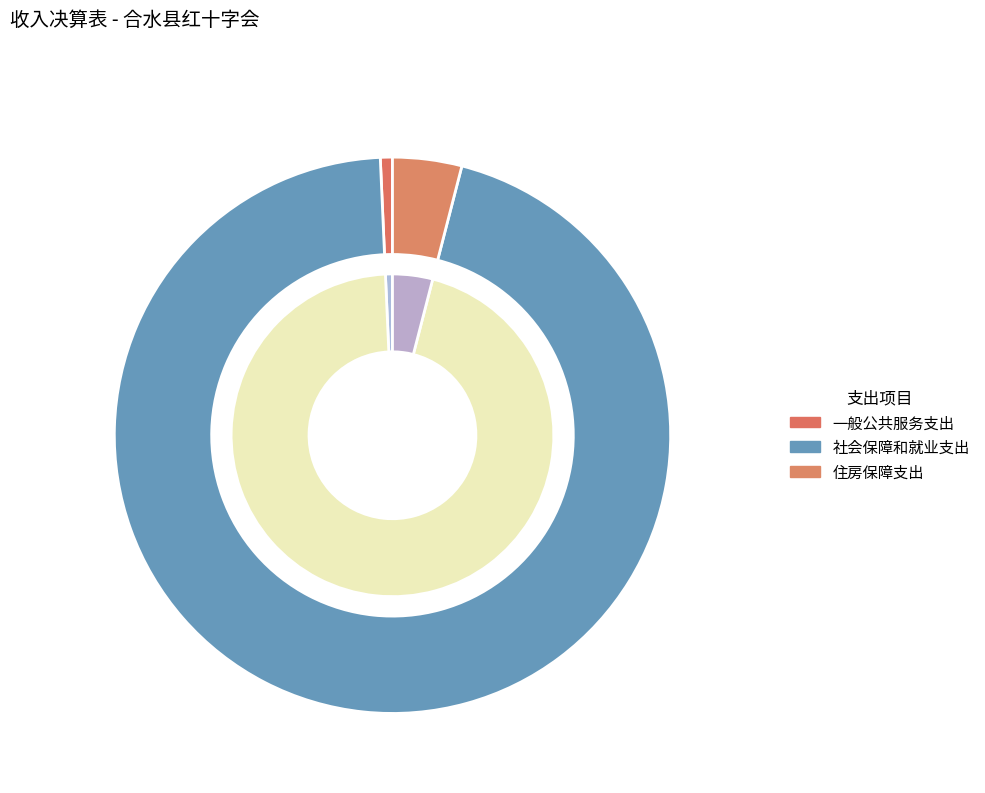

What percentage do 一般公共服务支出 and 社会保障和就业支出 together represent?

96.0%